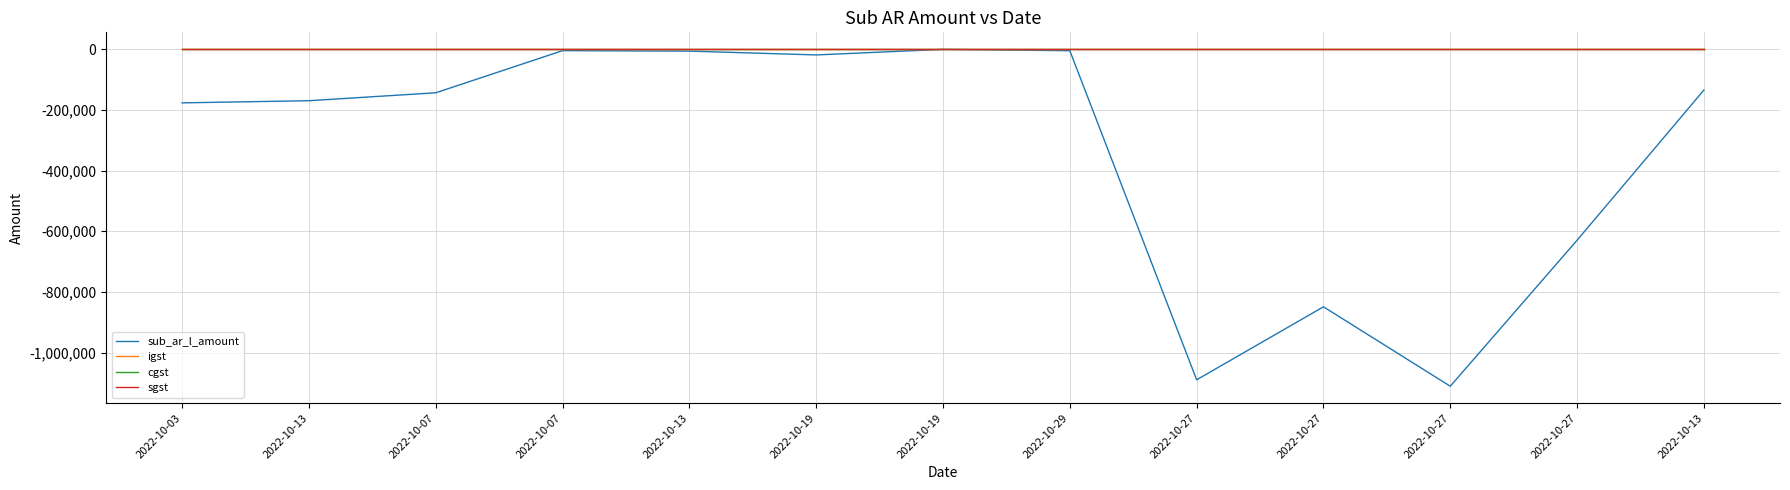

Reading right to left, extract all data points from this chart.

sub_ar_l_amount: 2022-10-13=-134671.0	2022-10-27=-629447.9	2022-10-27=-1110480.3	2022-10-27=-848806.6	2022-10-27=-1089322.8	2022-10-29=-5067.0	2022-10-19=-588.4	2022-10-19=-18956.1	2022-10-13=-6383.0	2022-10-07=-4819.0	2022-10-07=-143655.7	2022-10-13=-169737.0	2022-10-03=-176891.0
igst: 2022-10-13=0.0	2022-10-27=0.0	2022-10-27=0.0	2022-10-27=0.0	2022-10-27=0.0	2022-10-29=0.0	2022-10-19=0.0	2022-10-19=0.0	2022-10-13=0.0	2022-10-07=0.0	2022-10-07=0.0	2022-10-13=0.0	2022-10-03=0.0
cgst: 2022-10-13=0.0	2022-10-27=0.0	2022-10-27=0.0	2022-10-27=0.0	2022-10-27=0.0	2022-10-29=0.0	2022-10-19=0.0	2022-10-19=0.0	2022-10-13=0.0	2022-10-07=0.0	2022-10-07=0.0	2022-10-13=0.0	2022-10-03=0.0
sgst: 2022-10-13=0.0	2022-10-27=0.0	2022-10-27=0.0	2022-10-27=0.0	2022-10-27=0.0	2022-10-29=0.0	2022-10-19=0.0	2022-10-19=0.0	2022-10-13=0.0	2022-10-07=0.0	2022-10-07=0.0	2022-10-13=0.0	2022-10-03=0.0